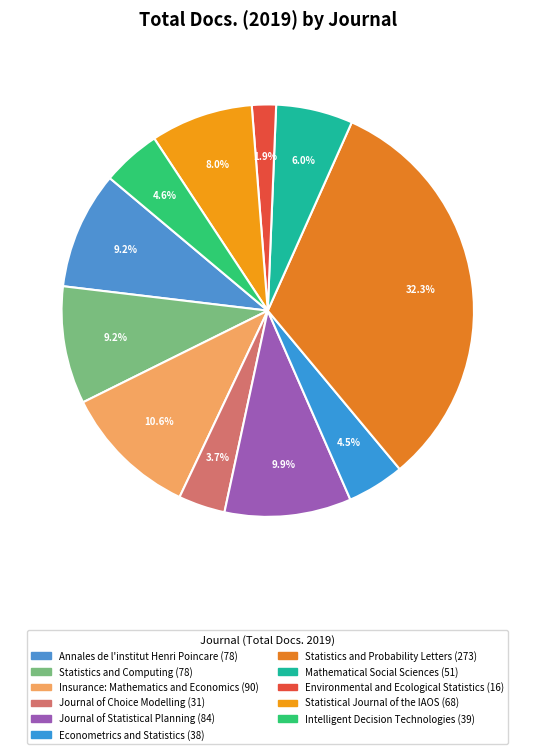

Count the number of slices in the pie.

11